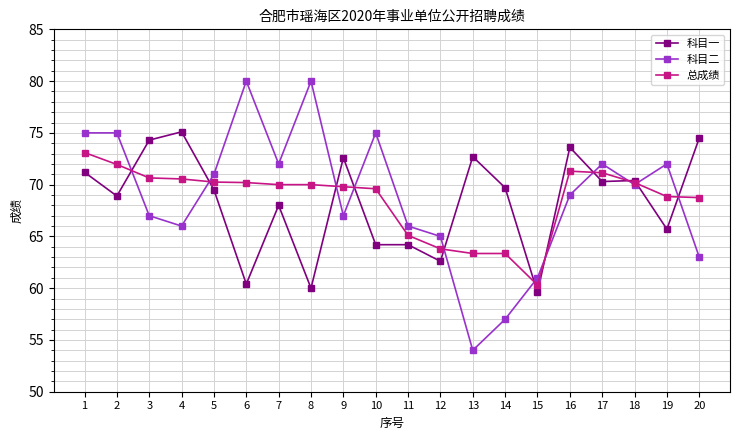

List the series in order of their peak value, highest first.

科目二, 科目一, 总成绩